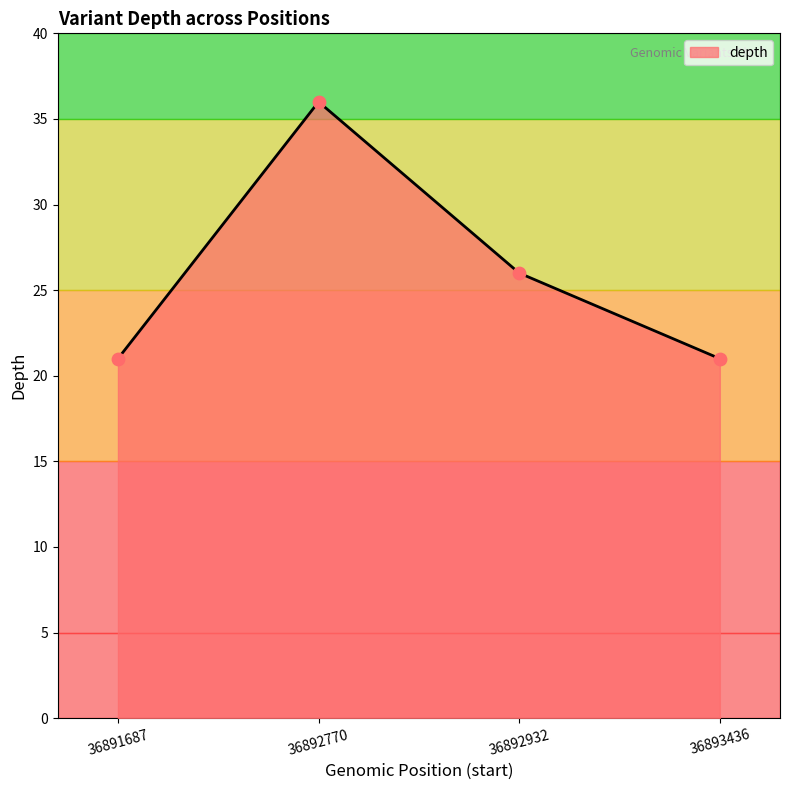

What is the ratio of the value at 36892770 to the value at 36892932?

1.4